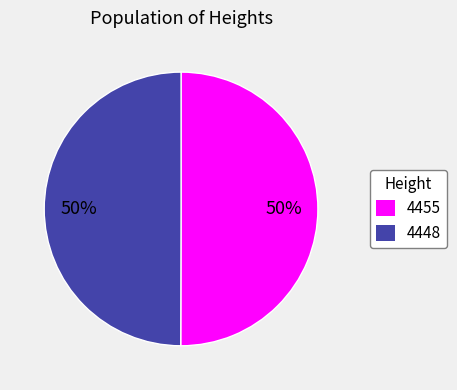

Approximately how many times larger is the value at 4448 compared to 4455?

1.0